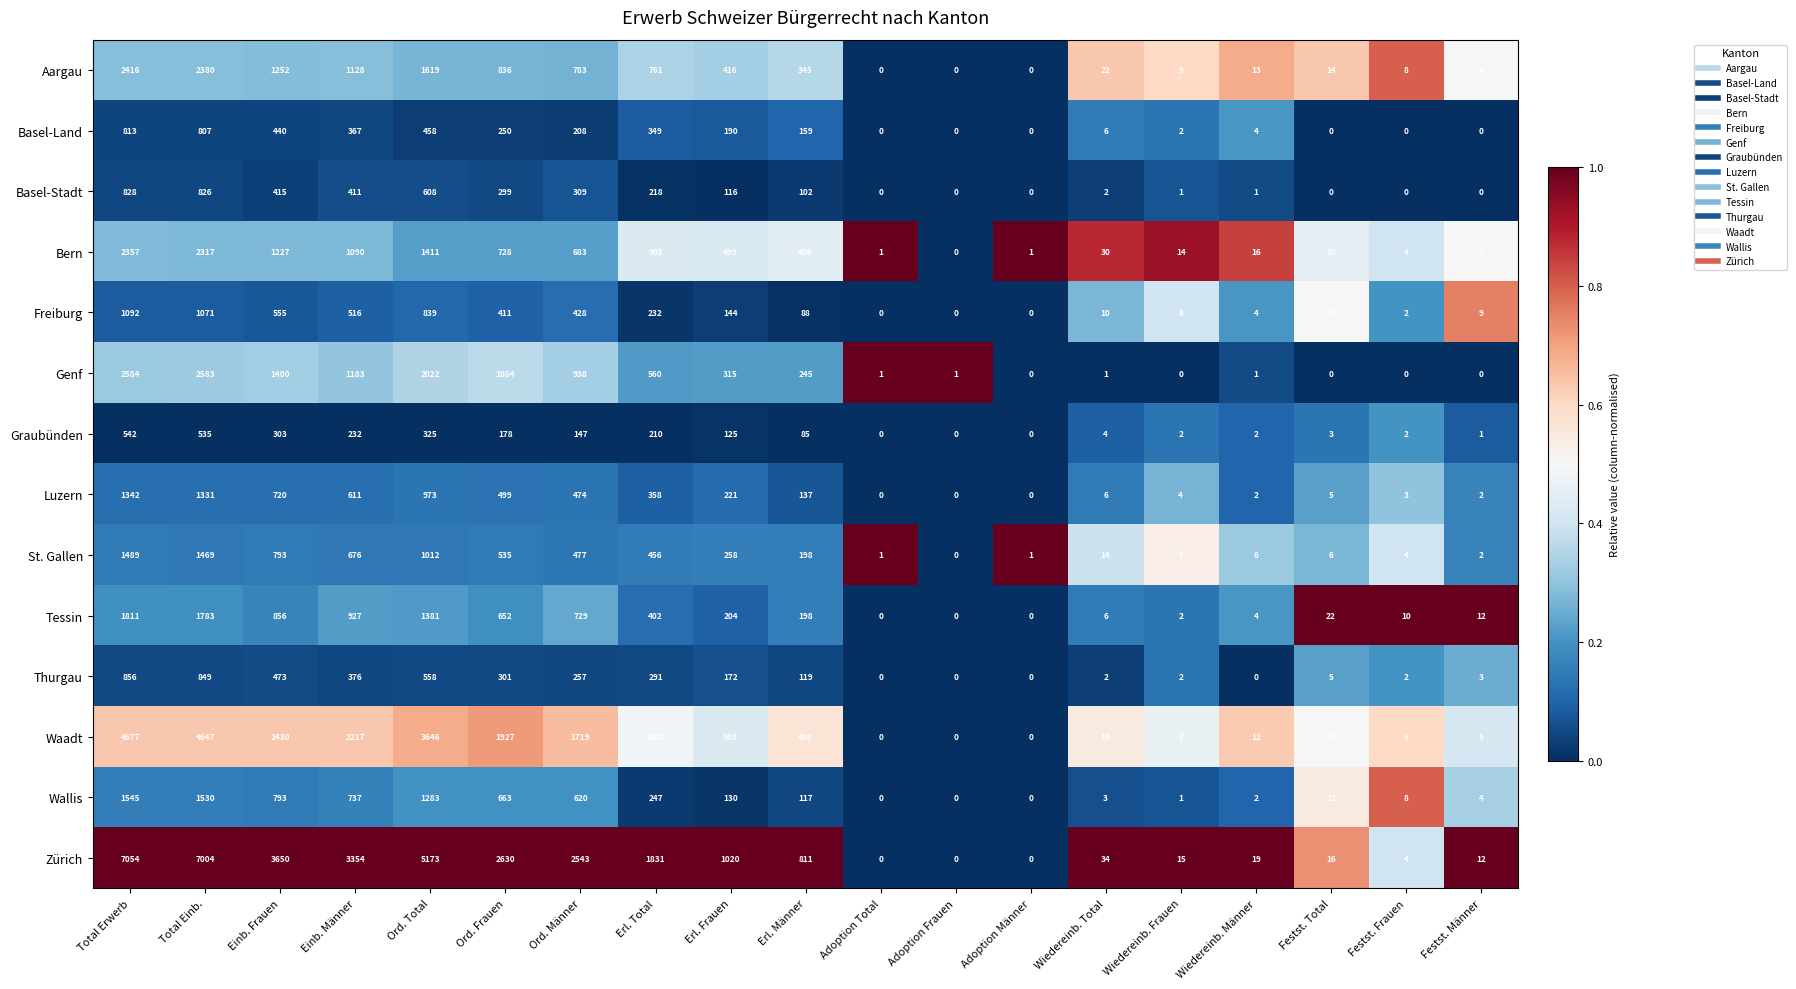

The Graubünden series shows 2 at Wiedereinb. Männer. True or false?

True